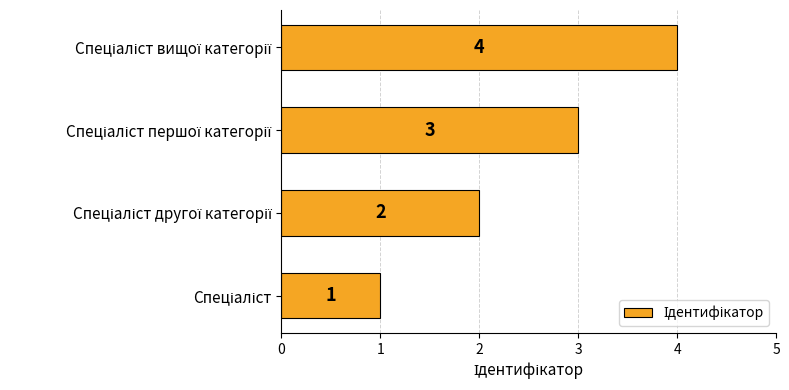

What is the difference between the maximum and minimum values?

3